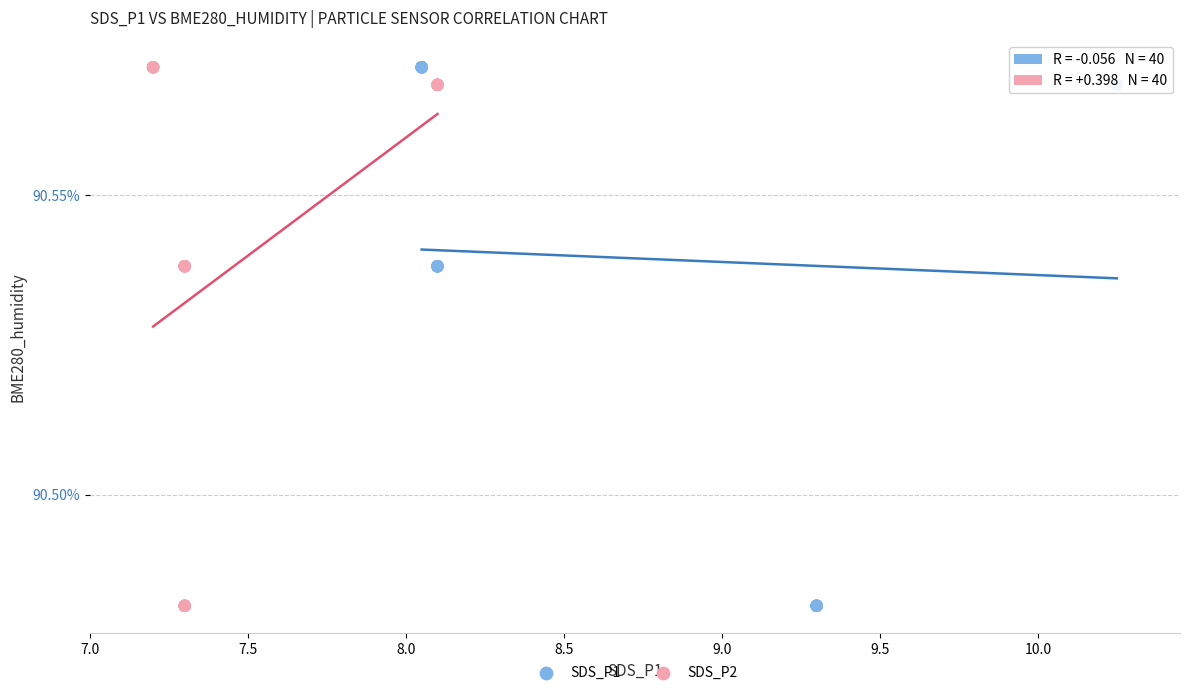

What are all the series names shown in the legend?

SDS_P1, SDS_P2